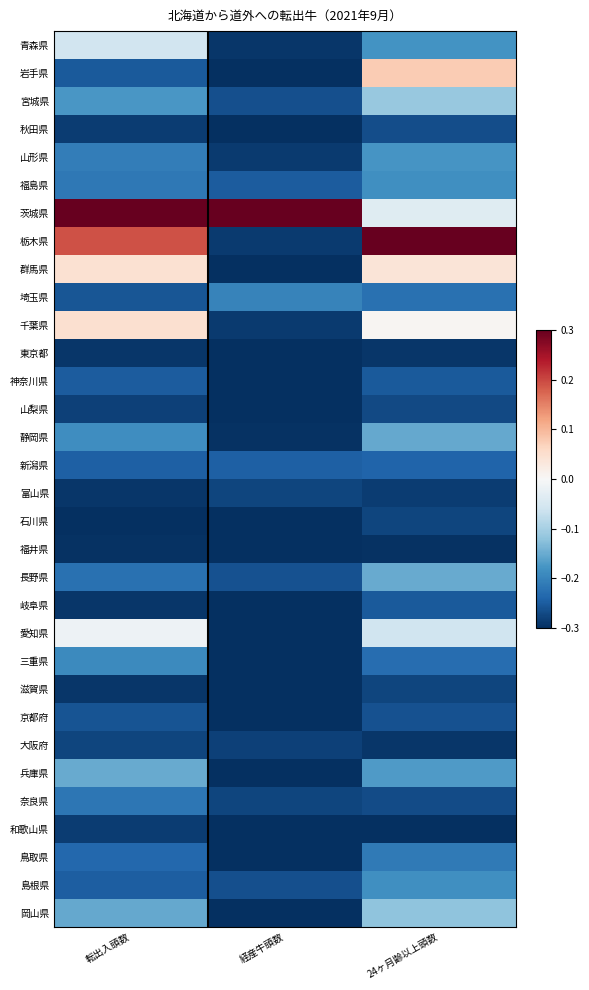

What is the total value across all series at 経産牛頭数?

-8.6